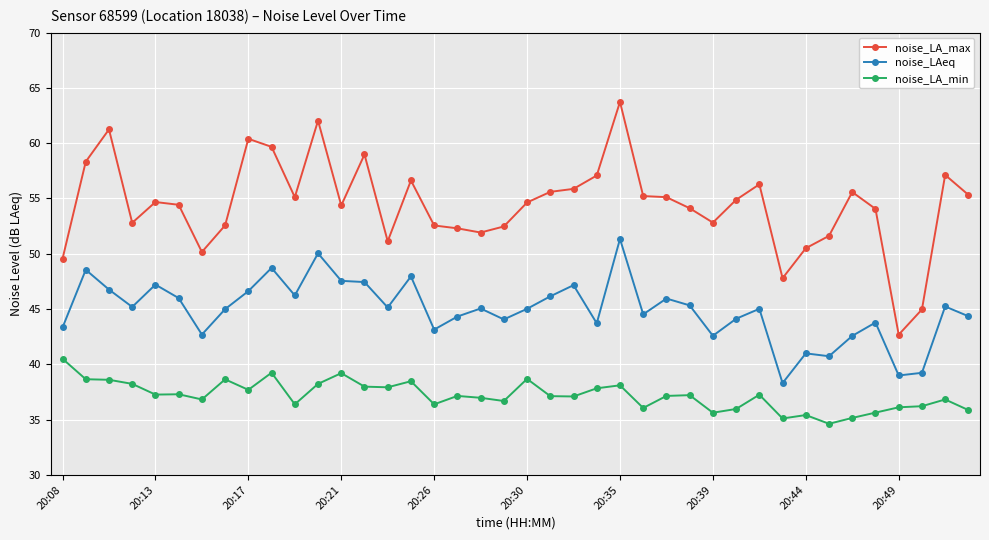

Rank the series by their average value, from highest to lowest.

noise_LA_max, noise_LAeq, noise_LA_min